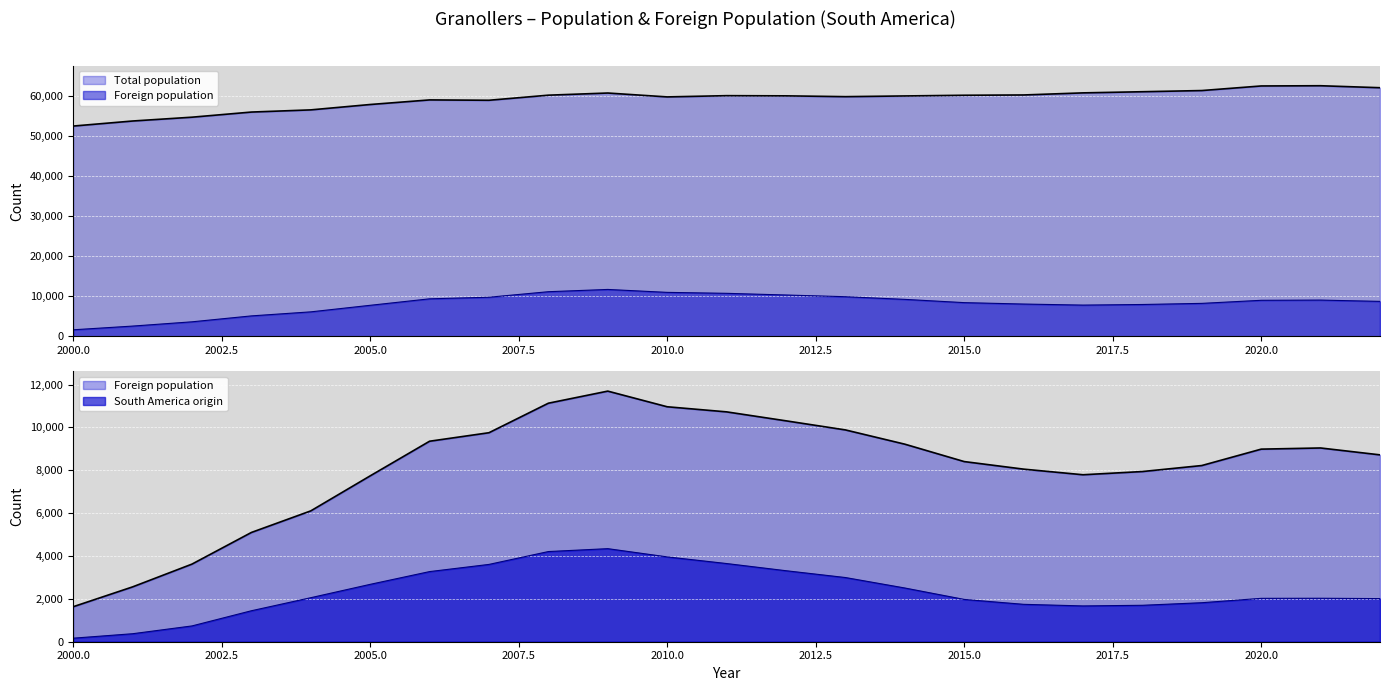

True or false: South America origin has a value of 2012 at 2022.

True